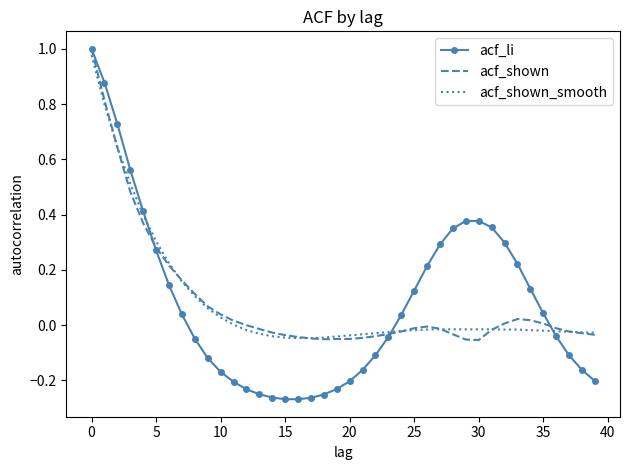

Which series has the largest range (max minus min)?

acf_li